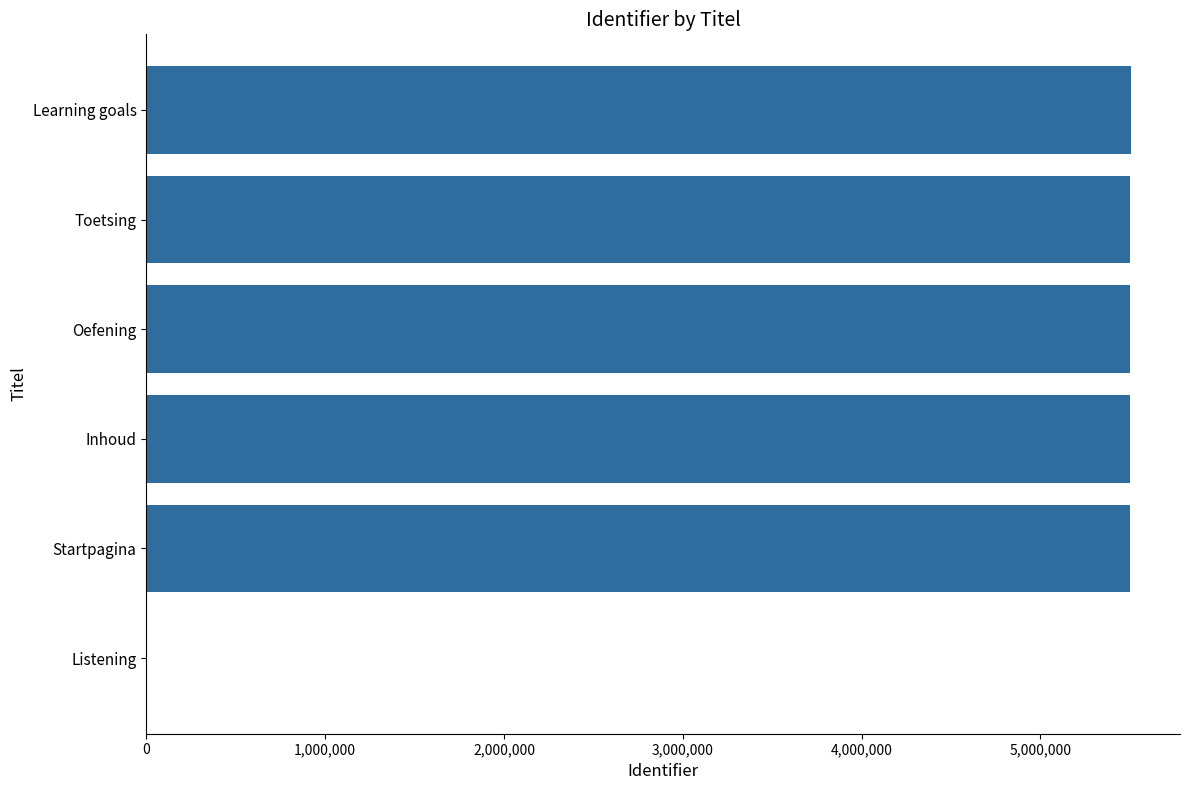

Is it true that the value at Toetsing is 5497808?

True